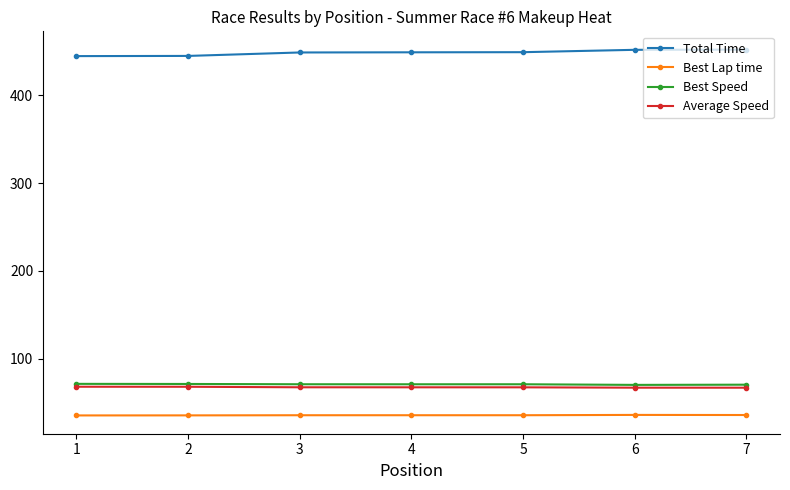

How many distinct data groups are displayed?

4